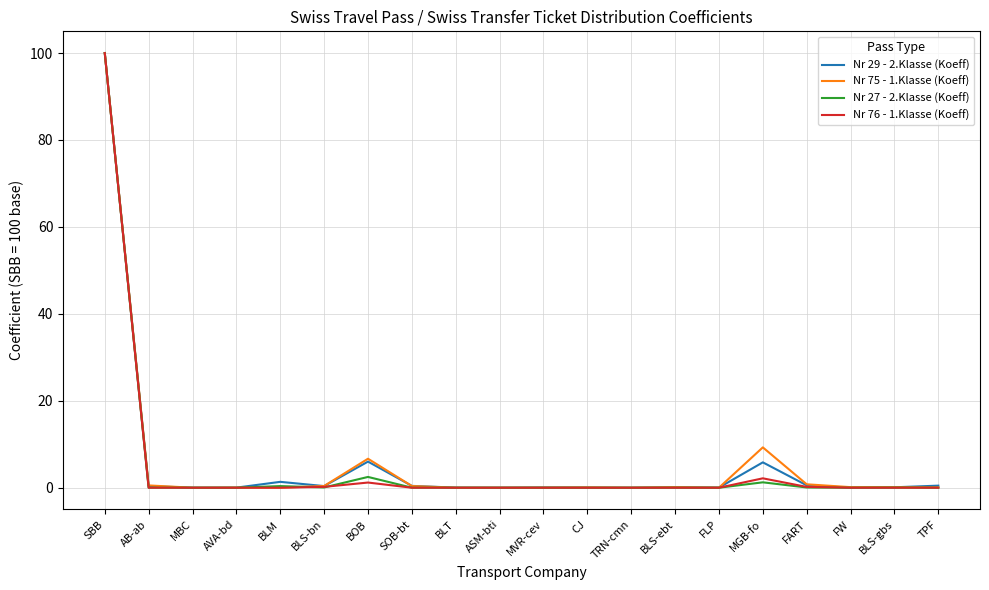

At which category does the chart reach its peak across all series?

SBB